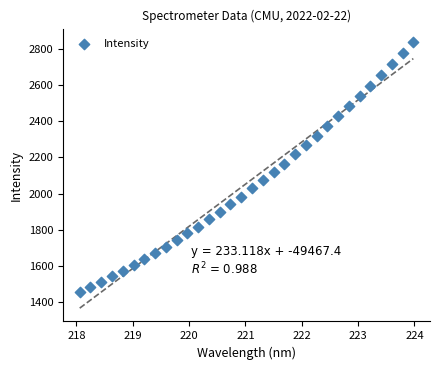

What is the range of X values (max minus min)?

5.9